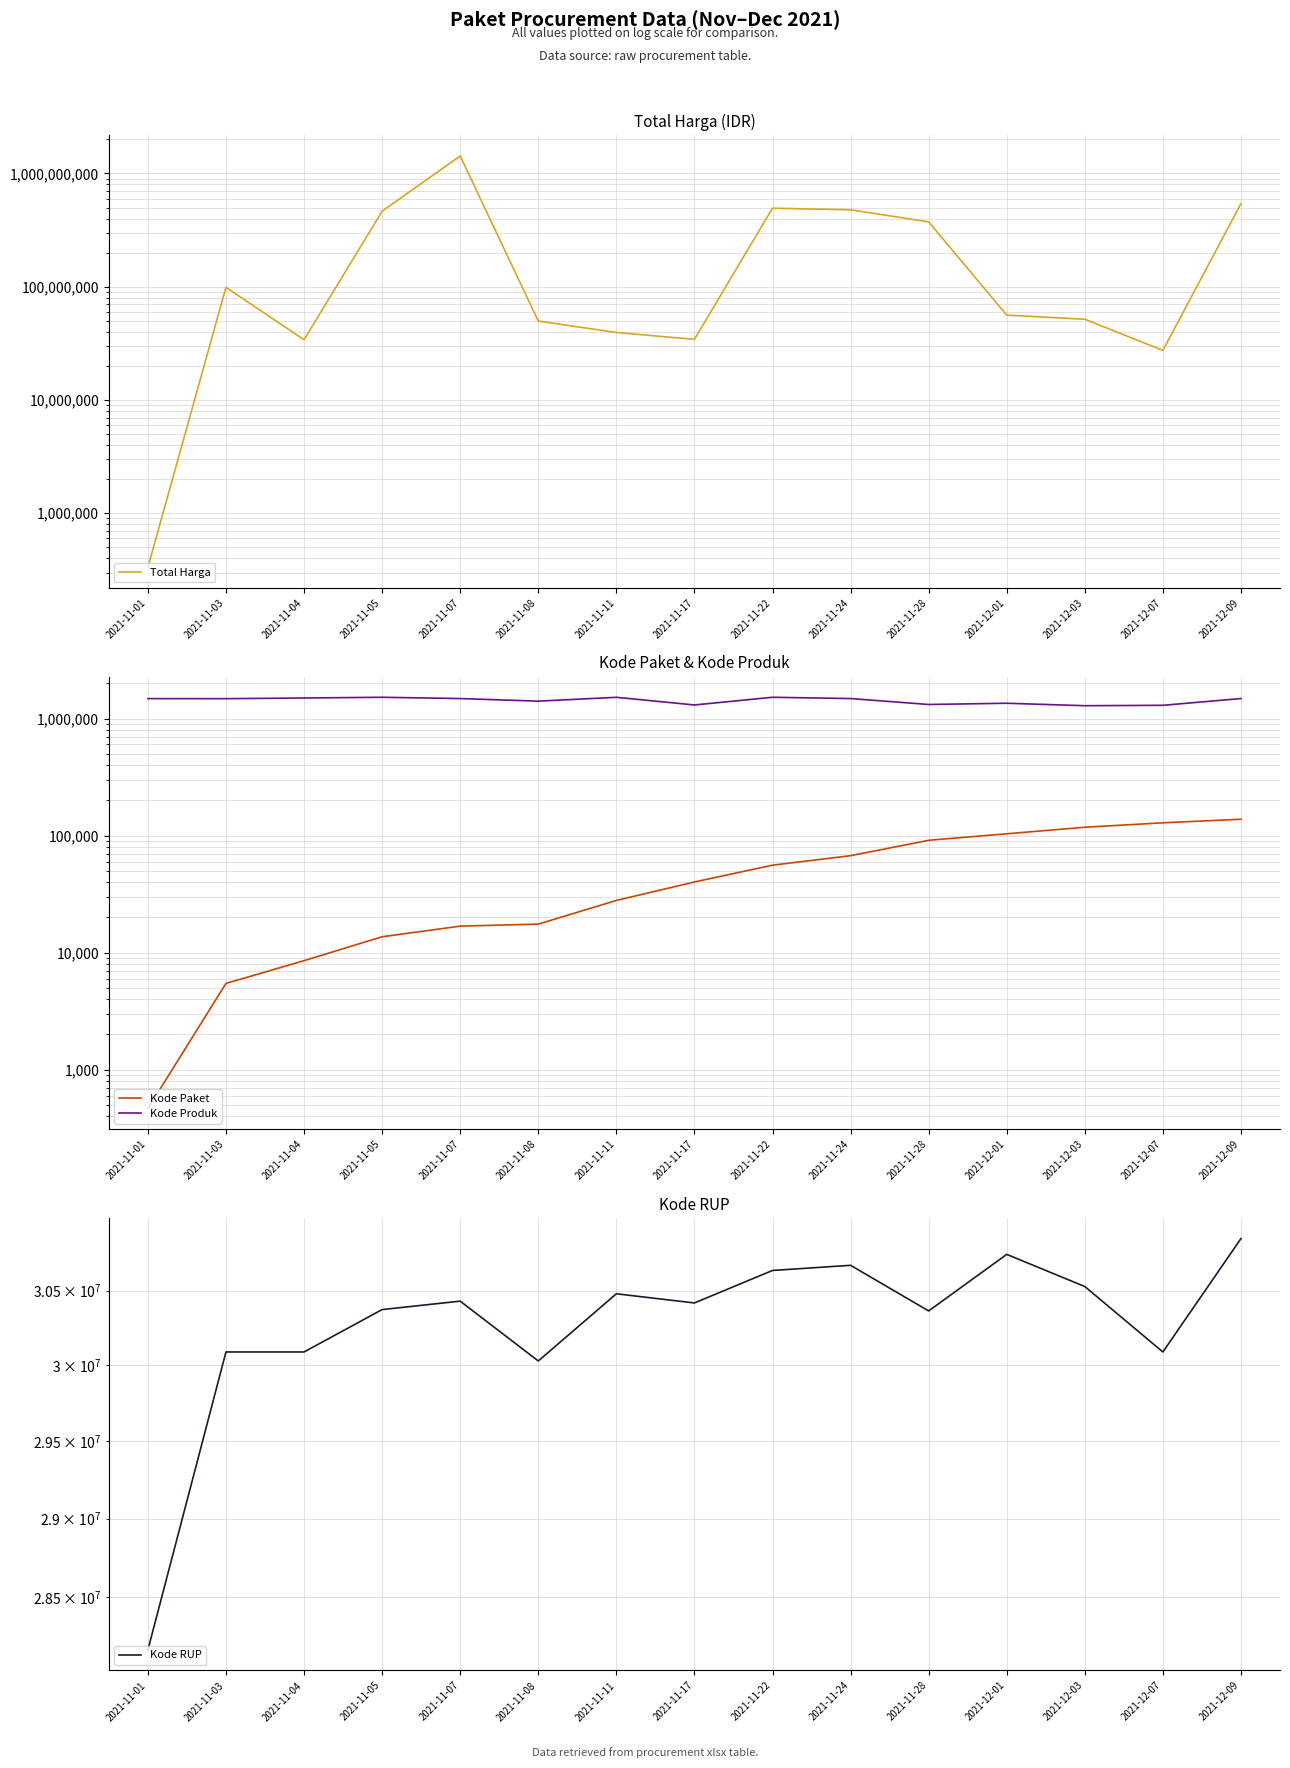

True or false: Kode RUP and Kode Paket intersect in this chart.

False